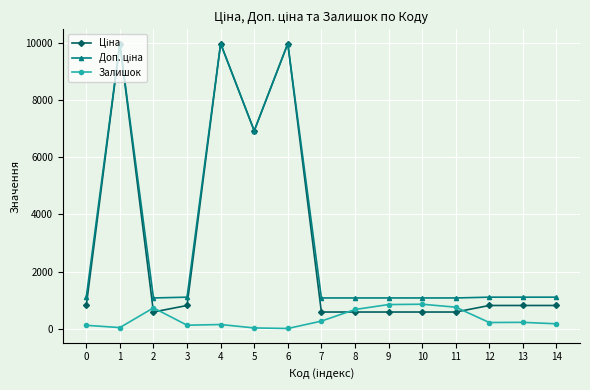

True or false: Залишок has more than 1 interior local peaks.

True